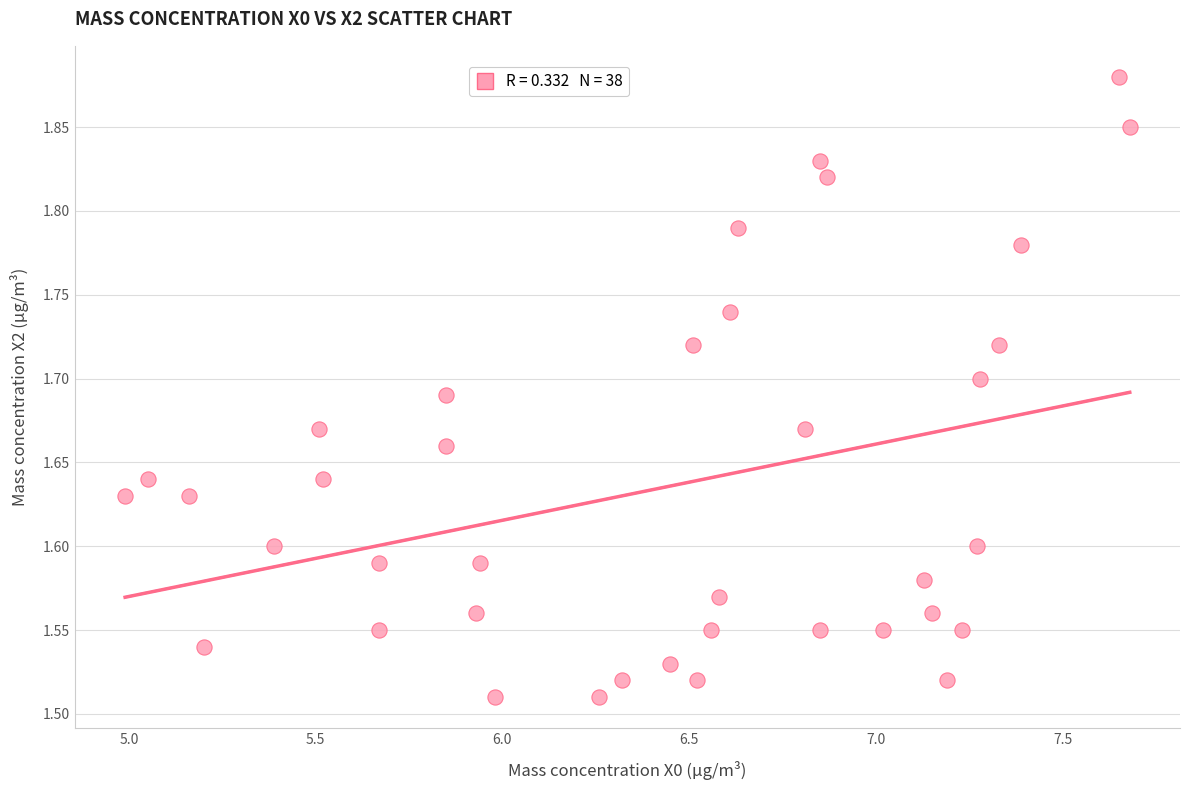

What is the range of X values (max minus min)?

2.7